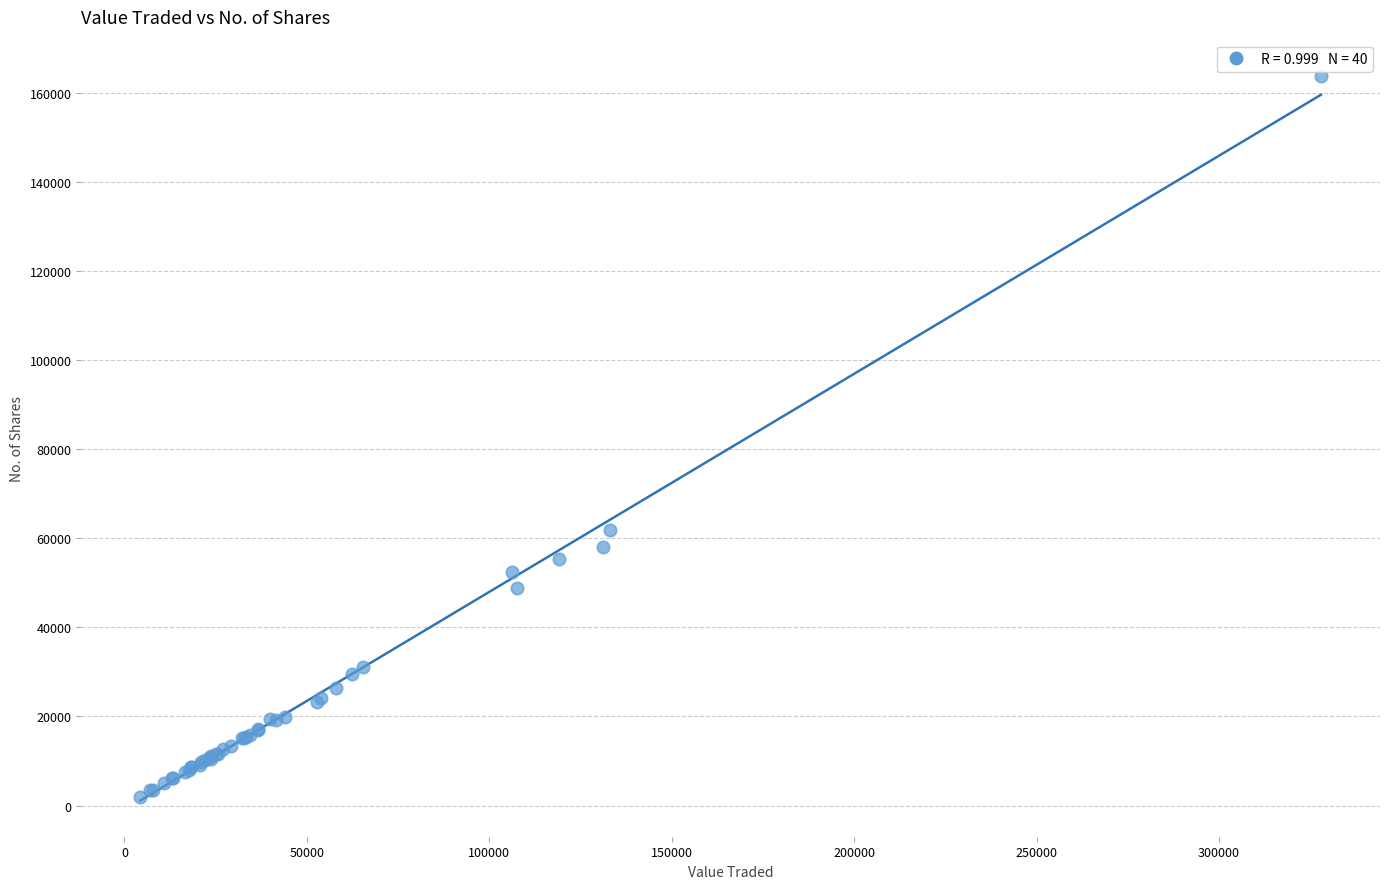

What Y value in the scatter plot is closest to 82862?

61730